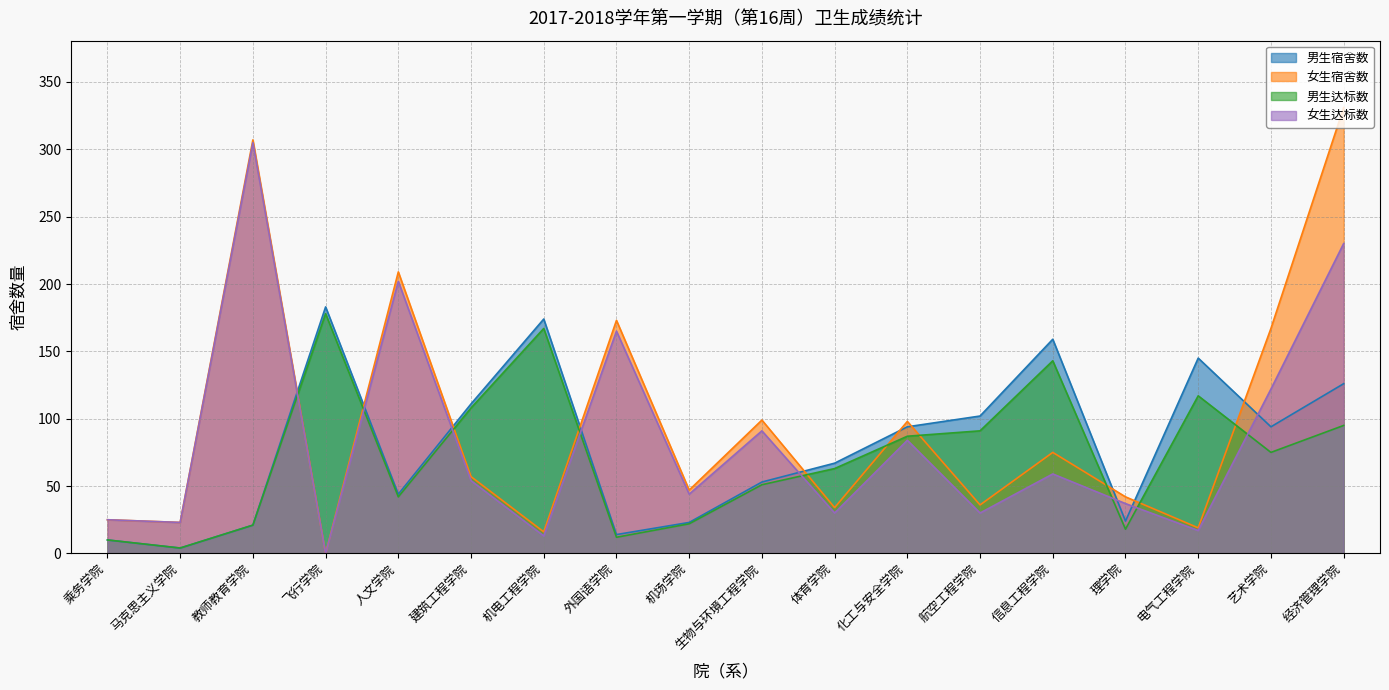

Which has a higher value, 化工与安全学院 or 机电工程学院?

机电工程学院